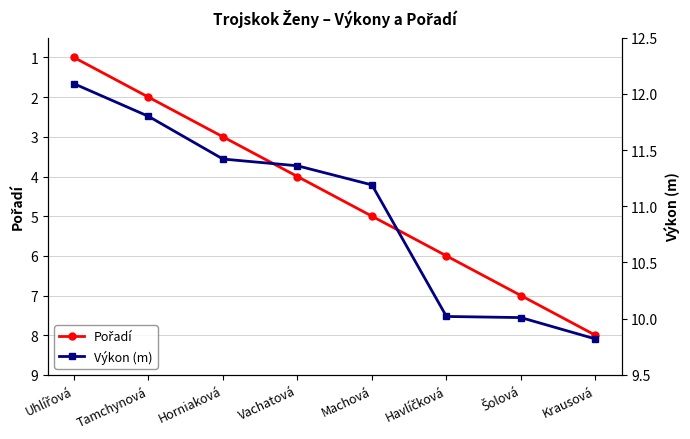

Is it true that Pořadí equals 5.0 at Machová?

True